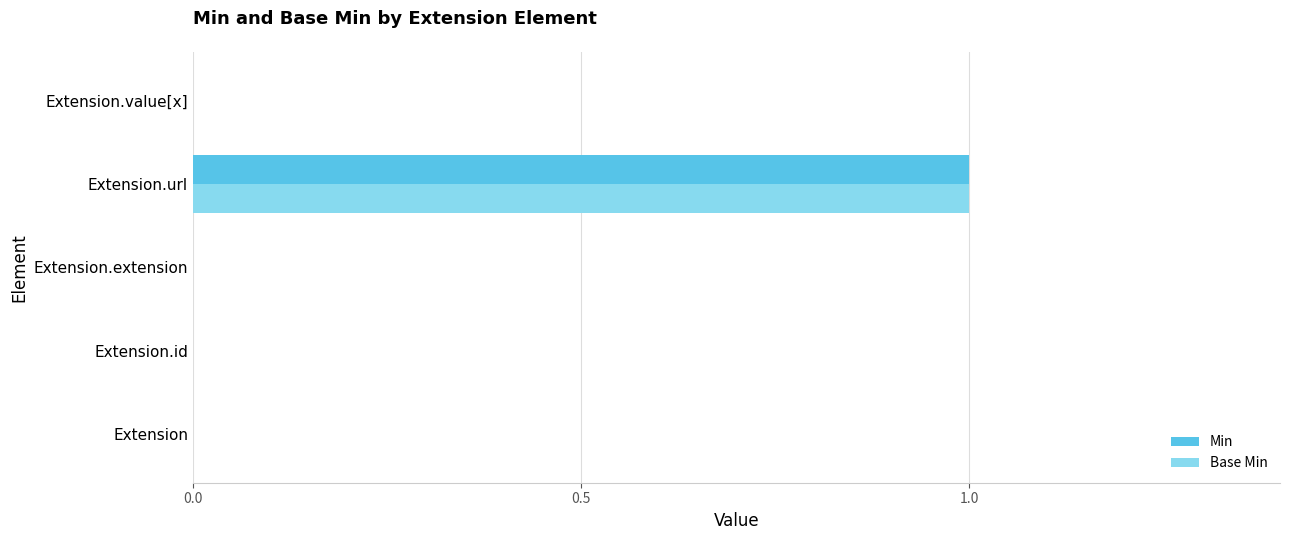

At which category is the sum across all series the highest?

Extension.url